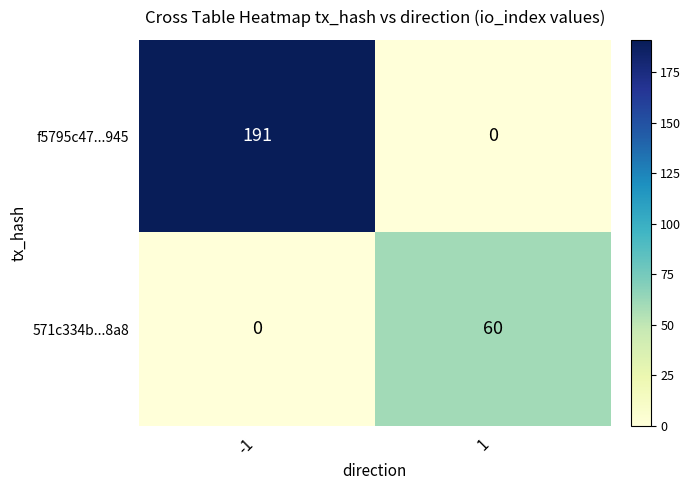

At 1, list the series in order from largest to smallest.

571c334b...8a8, f5795c47...945